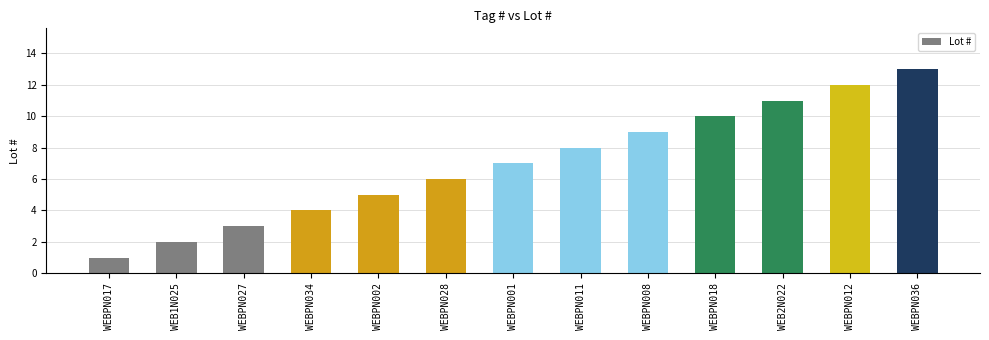

List the labels in order of value, smallest first.

WEBPN017, WEB1N025, WEBPN027, WEBPN034, WEBPN002, WEBPN028, WEBPN001, WEBPN011, WEBPN008, WEBPN018, WEB2N022, WEBPN012, WEBPN036